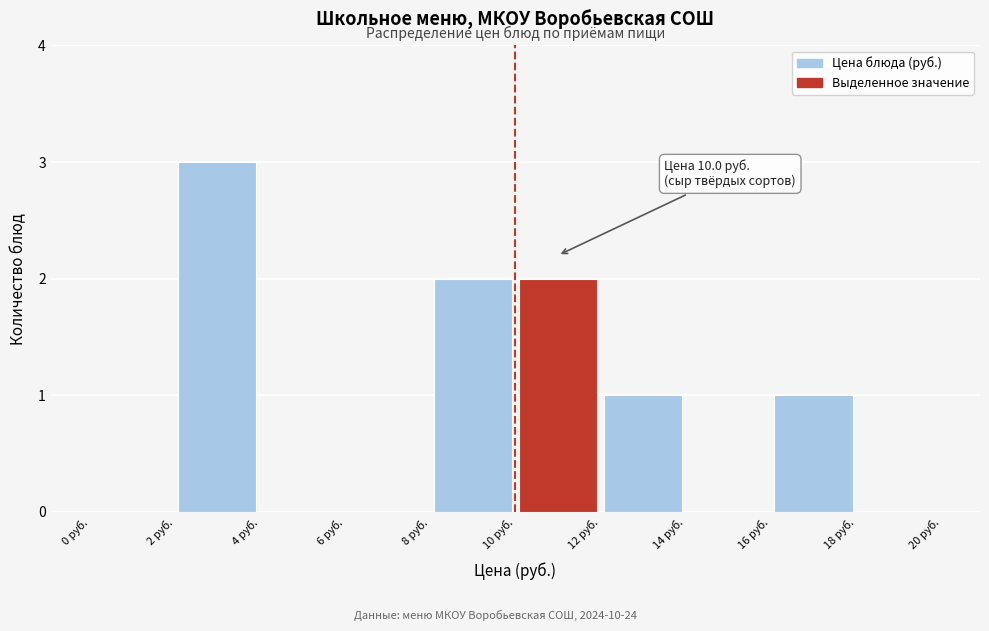

Which range on the x-axis has the tallest bar?

2 to 4